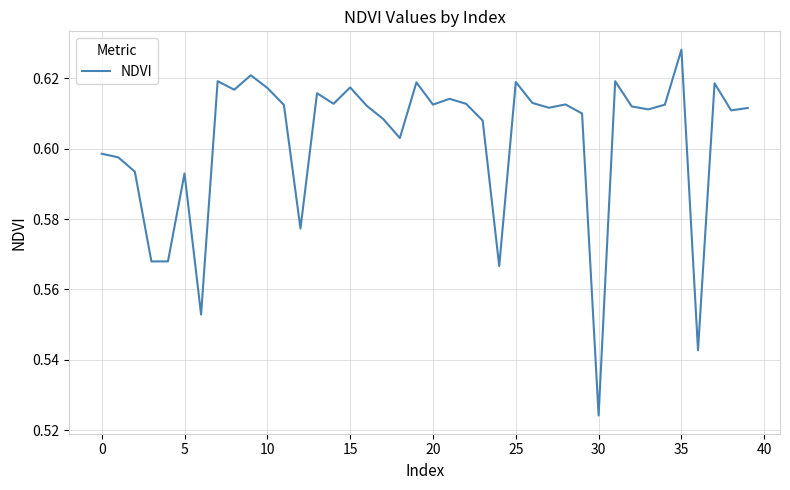

Which category has the lowest value across all series?

30